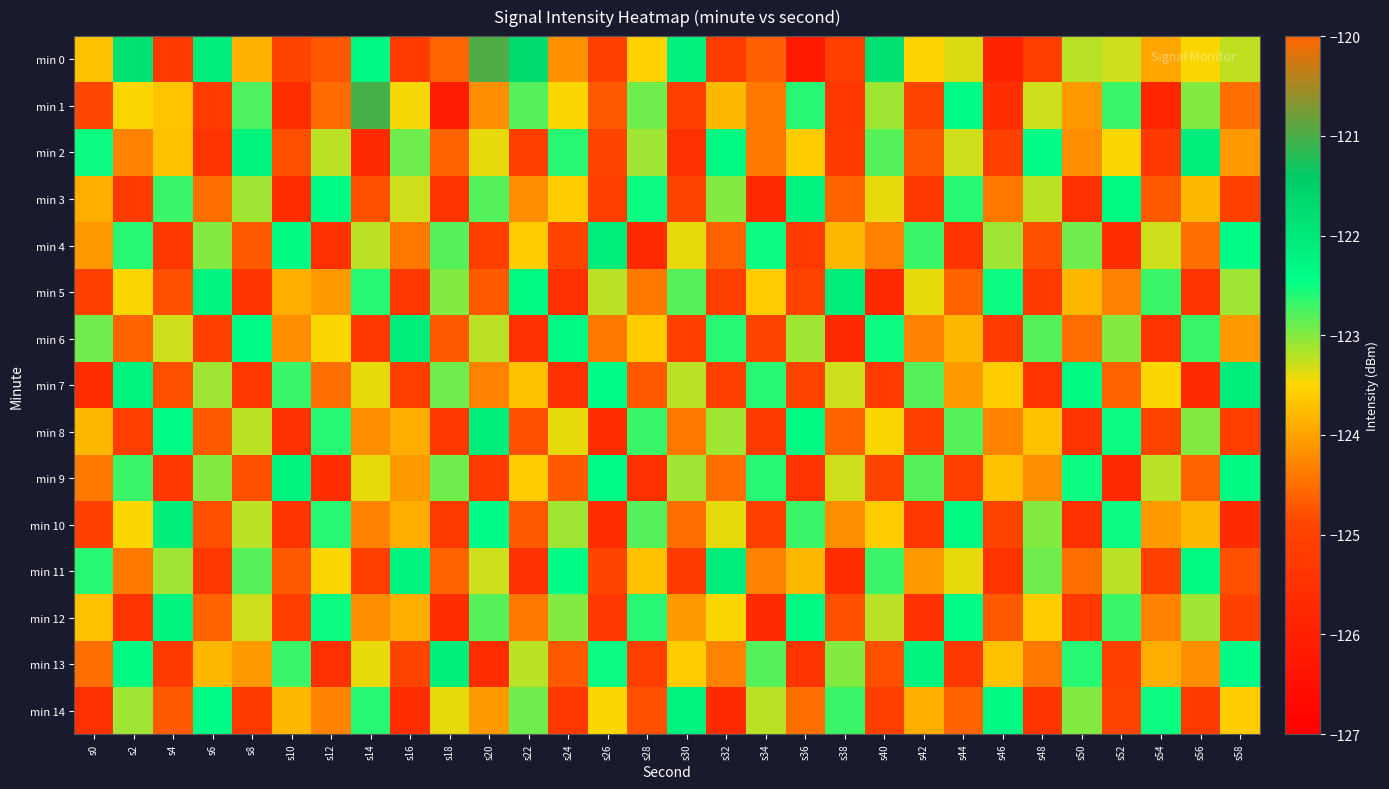

Reading right to left, extract all data points from this chart.

min 0: s58=-123.2	s56=-123.5	s54=-123.9	s52=-123.3	s50=-123.2	s48=-125.1	s46=-125.9	s44=-123.4	s42=-123.5	s40=-121.8	s38=-125.1	s36=-126.2	s34=-124.6	s32=-125.2	s30=-122.2	s28=-123.5	s26=-125.0	s24=-124.2	s22=-121.7	s20=-121.0	s18=-124.6	s16=-125.2	s14=-122.3	s12=-124.7	s10=-124.9	s8=-123.8	s6=-122.1	s4=-125.2	s2=-121.9	s0=-123.7
min 1: s58=-124.5	s56=-123.0	s54=-125.8	s52=-122.7	s50=-124.1	s48=-123.3	s46=-125.6	s44=-122.4	s42=-124.9	s40=-123.1	s38=-125.3	s36=-122.6	s34=-124.4	s32=-123.8	s30=-125.1	s28=-122.9	s26=-124.7	s24=-123.5	s22=-122.8	s20=-124.2	s18=-126.1	s16=-123.5	s14=-121.0	s12=-124.5	s10=-125.6	s8=-122.8	s6=-125.2	s4=-123.7	s2=-123.5	s0=-124.9
min 2: s58=-124.1	s56=-122.1	s54=-125.3	s52=-123.5	s50=-124.2	s48=-122.4	s46=-125.0	s44=-123.3	s42=-124.7	s40=-122.8	s38=-125.2	s36=-123.6	s34=-124.4	s32=-122.3	s30=-125.5	s28=-123.1	s26=-124.9	s24=-122.6	s22=-125.1	s20=-123.4	s18=-124.6	s16=-122.9	s14=-125.7	s12=-123.2	s10=-124.8	s8=-122.2	s6=-125.4	s4=-123.7	s2=-124.3	s0=-122.5
min 3: s58=-125.0	s56=-123.8	s54=-124.7	s52=-122.3	s50=-125.5	s48=-123.2	s46=-124.4	s44=-122.6	s42=-125.3	s40=-123.4	s38=-124.6	s36=-122.2	s34=-125.7	s32=-123.0	s30=-124.9	s28=-122.5	s26=-125.1	s24=-123.6	s22=-124.2	s20=-122.8	s18=-125.4	s16=-123.3	s14=-124.8	s12=-122.4	s10=-125.6	s8=-123.1	s6=-124.5	s4=-122.7	s2=-125.2	s0=-123.9
min 4: s58=-122.4	s56=-124.5	s54=-123.3	s52=-125.6	s50=-122.9	s48=-124.8	s46=-123.1	s44=-125.4	s42=-122.7	s40=-124.3	s38=-123.8	s36=-125.2	s34=-122.5	s32=-124.6	s30=-123.4	s28=-125.7	s26=-122.1	s24=-124.9	s22=-123.6	s20=-125.1	s18=-122.8	s16=-124.4	s14=-123.2	s12=-125.5	s10=-122.3	s8=-124.7	s6=-123.0	s4=-125.3	s2=-122.6	s0=-124.1
min 5: s58=-123.1	s56=-125.4	s54=-122.7	s52=-124.3	s50=-123.8	s48=-125.2	s46=-122.5	s44=-124.6	s42=-123.4	s40=-125.7	s38=-122.1	s36=-124.9	s34=-123.6	s32=-125.1	s30=-122.8	s28=-124.4	s26=-123.2	s24=-125.5	s22=-122.3	s20=-124.7	s18=-123.0	s16=-125.3	s14=-122.6	s12=-124.1	s10=-123.9	s8=-125.4	s6=-122.2	s4=-124.8	s2=-123.5	s0=-125.0
min 6: s58=-124.1	s56=-122.7	s54=-125.4	s52=-123.0	s50=-124.5	s48=-122.8	s46=-125.2	s44=-123.8	s42=-124.3	s40=-122.5	s38=-125.7	s36=-123.1	s34=-124.9	s32=-122.6	s30=-125.1	s28=-123.6	s26=-124.4	s24=-122.3	s22=-125.5	s20=-123.2	s18=-124.7	s16=-122.1	s14=-125.3	s12=-123.5	s10=-124.2	s8=-122.4	s6=-125.0	s4=-123.3	s2=-124.6	s0=-122.9
min 7: s58=-122.1	s56=-125.7	s54=-123.5	s52=-124.6	s50=-122.3	s48=-125.4	s46=-123.6	s44=-124.1	s42=-122.8	s40=-125.2	s38=-123.3	s36=-124.9	s34=-122.6	s32=-125.0	s30=-123.2	s28=-124.7	s26=-122.4	s24=-125.5	s22=-123.7	s20=-124.3	s18=-122.9	s16=-125.1	s14=-123.4	s12=-124.5	s10=-122.7	s8=-125.3	s6=-123.1	s4=-124.8	s2=-122.2	s0=-125.6
min 8: s58=-125.1	s56=-123.0	s54=-124.9	s52=-122.5	s50=-125.4	s48=-123.7	s46=-124.3	s44=-122.8	s42=-125.0	s40=-123.5	s38=-124.6	s36=-122.3	s34=-125.2	s32=-123.1	s30=-124.4	s28=-122.7	s26=-125.6	s24=-123.4	s22=-124.8	s20=-122.1	s18=-125.3	s16=-123.9	s14=-124.2	s12=-122.6	s10=-125.5	s8=-123.2	s6=-124.7	s4=-122.4	s2=-125.1	s0=-123.8
min 9: s58=-122.3	s56=-124.6	s54=-123.2	s52=-125.7	s50=-122.5	s48=-124.2	s46=-123.7	s44=-125.1	s42=-122.8	s40=-124.9	s38=-123.3	s36=-125.4	s34=-122.6	s32=-124.5	s30=-123.1	s28=-125.5	s26=-122.4	s24=-124.7	s22=-123.6	s20=-125.2	s18=-122.9	s16=-124.1	s14=-123.4	s12=-125.6	s10=-122.2	s8=-124.8	s6=-123.0	s4=-125.3	s2=-122.7	s0=-124.4
min 10: s58=-125.7	s56=-123.8	s54=-124.1	s52=-122.5	s50=-125.5	s48=-123.0	s46=-124.9	s44=-122.3	s42=-125.3	s40=-123.6	s38=-124.2	s36=-122.7	s34=-125.1	s32=-123.4	s30=-124.5	s28=-122.8	s26=-125.6	s24=-123.1	s22=-124.7	s20=-122.4	s18=-125.2	s16=-123.9	s14=-124.3	s12=-122.6	s10=-125.4	s8=-123.2	s6=-124.8	s4=-122.1	s2=-123.5	s0=-125.0
min 11: s58=-124.8	s56=-122.3	s54=-125.0	s52=-123.2	s50=-124.5	s48=-122.9	s46=-125.4	s44=-123.4	s42=-124.1	s40=-122.7	s38=-125.6	s36=-123.8	s34=-124.3	s32=-122.1	s30=-125.2	s28=-123.7	s26=-124.9	s24=-122.4	s22=-125.5	s20=-123.3	s18=-124.6	s16=-122.2	s14=-125.1	s12=-123.5	s10=-124.7	s8=-122.8	s6=-125.3	s4=-123.1	s2=-124.4	s0=-122.6
min 12: s58=-125.0	s56=-123.1	s54=-124.3	s52=-122.7	s50=-125.2	s48=-123.6	s46=-124.7	s44=-122.4	s42=-125.5	s40=-123.2	s38=-124.8	s36=-122.3	s34=-125.7	s32=-123.5	s30=-124.1	s28=-122.6	s26=-125.3	s24=-123.0	s22=-124.4	s20=-122.8	s18=-125.6	s16=-123.9	s14=-124.2	s12=-122.5	s10=-125.1	s8=-123.3	s6=-124.6	s4=-122.2	s2=-125.4	s0=-123.7
min 13: s58=-122.4	s56=-124.2	s54=-123.9	s52=-125.0	s50=-122.6	s48=-124.4	s46=-123.7	s44=-125.3	s42=-122.2	s40=-124.8	s38=-123.0	s36=-125.4	s34=-122.8	s32=-124.3	s30=-123.6	s28=-125.1	s26=-122.5	s24=-124.7	s22=-123.2	s20=-125.6	s18=-122.1	s16=-124.9	s14=-123.4	s12=-125.5	s10=-122.7	s8=-124.1	s6=-123.8	s4=-125.2	s2=-122.3	s0=-124.5
min 14: s58=-123.6	s56=-125.2	s54=-122.5	s52=-124.9	s50=-123.0	s48=-125.4	s46=-122.3	s44=-124.6	s42=-123.9	s40=-125.1	s38=-122.7	s36=-124.5	s34=-123.2	s32=-125.7	s30=-122.2	s28=-124.8	s26=-123.5	s24=-125.3	s22=-122.9	s20=-124.1	s18=-123.4	s16=-125.6	s14=-122.6	s12=-124.3	s10=-123.8	s8=-125.2	s6=-122.4	s4=-124.7	s2=-123.1	s0=-125.5